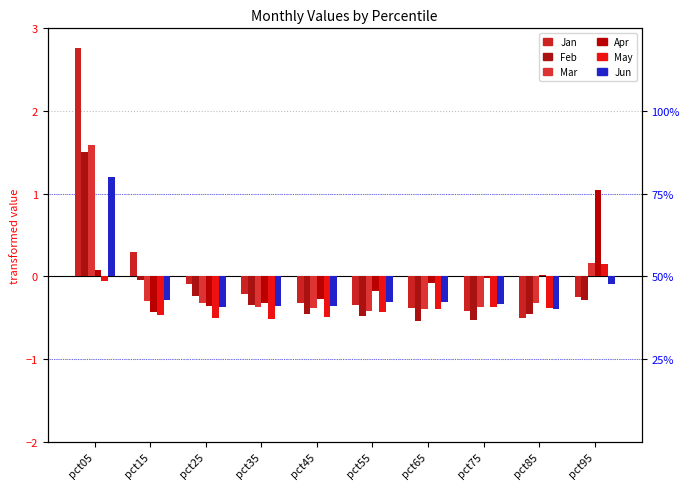

What is the sum of all Jun values?

-1.6